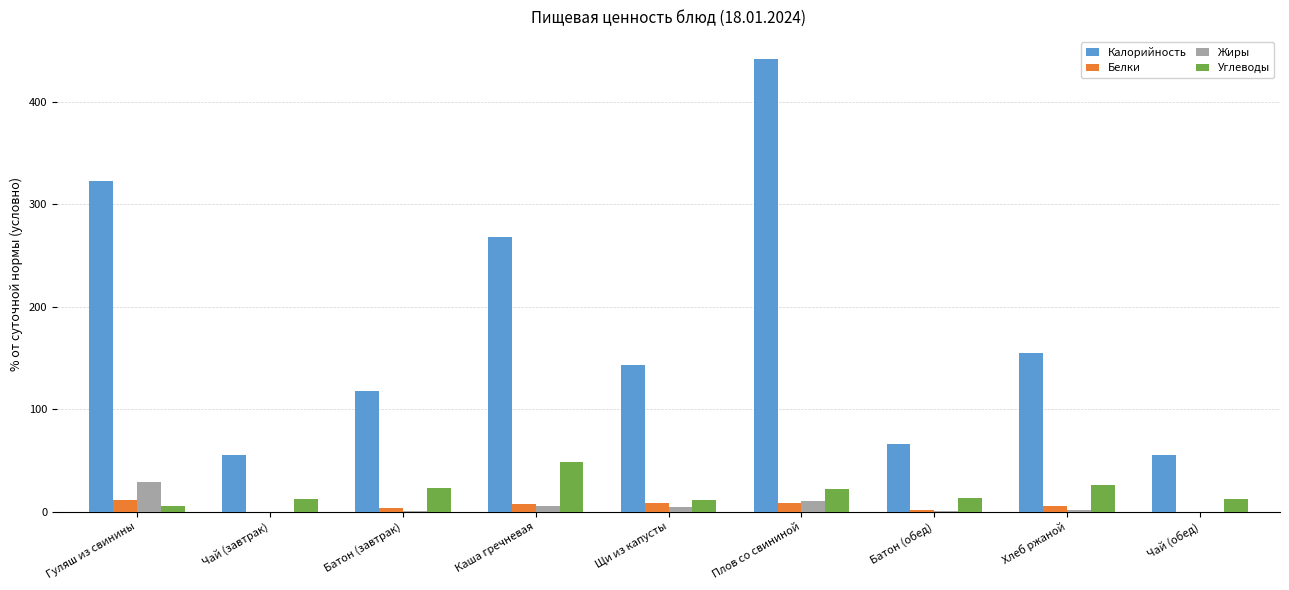

How many groups of bars are there?

9